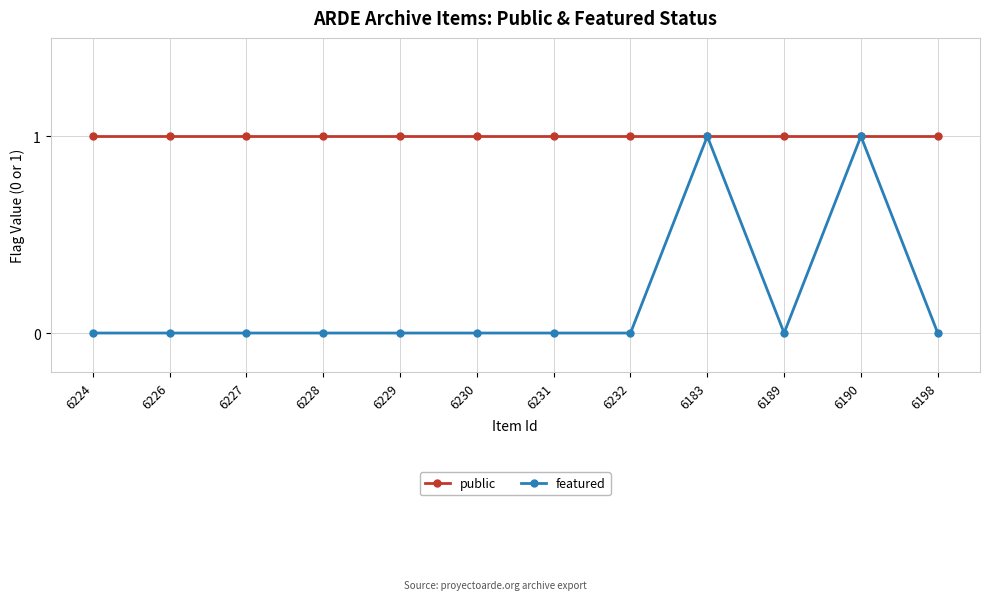

Is the value of public at 6224 greater than the value of featured at 6224?

Yes